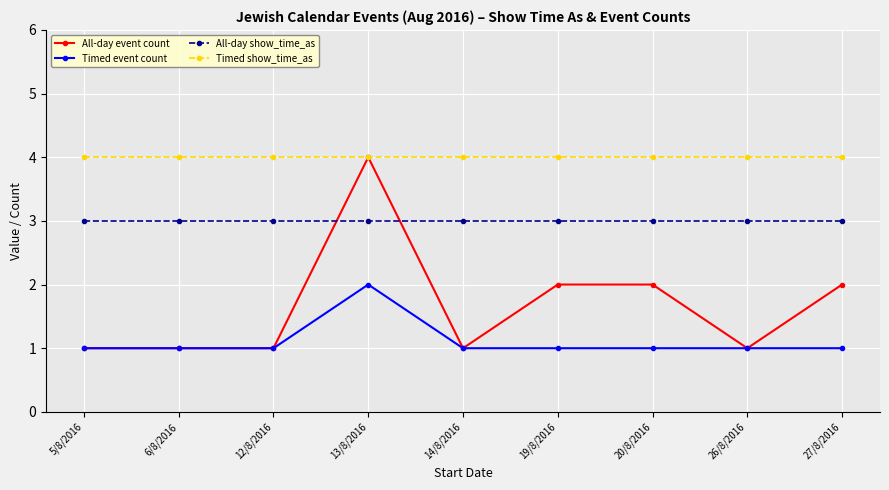

True or false: All-day event count has a value of 1 at 26/8/2016.

True